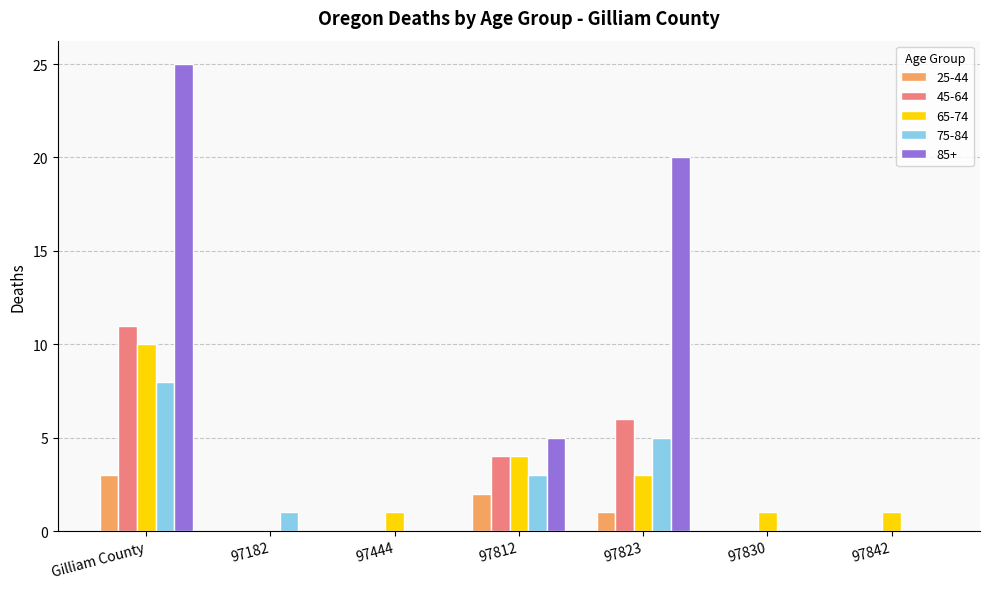

Which series has the largest total across all categories?

85+